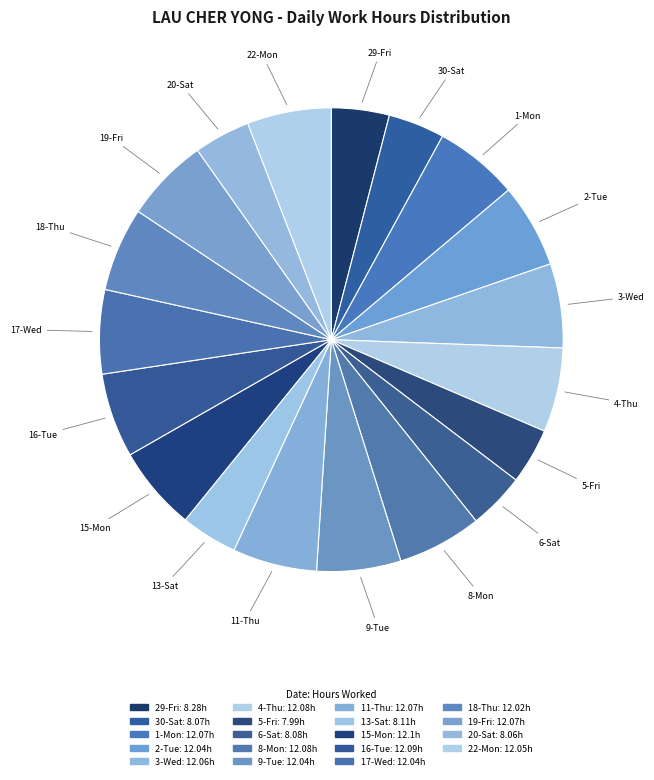

Count the number of slices in the pie.

19